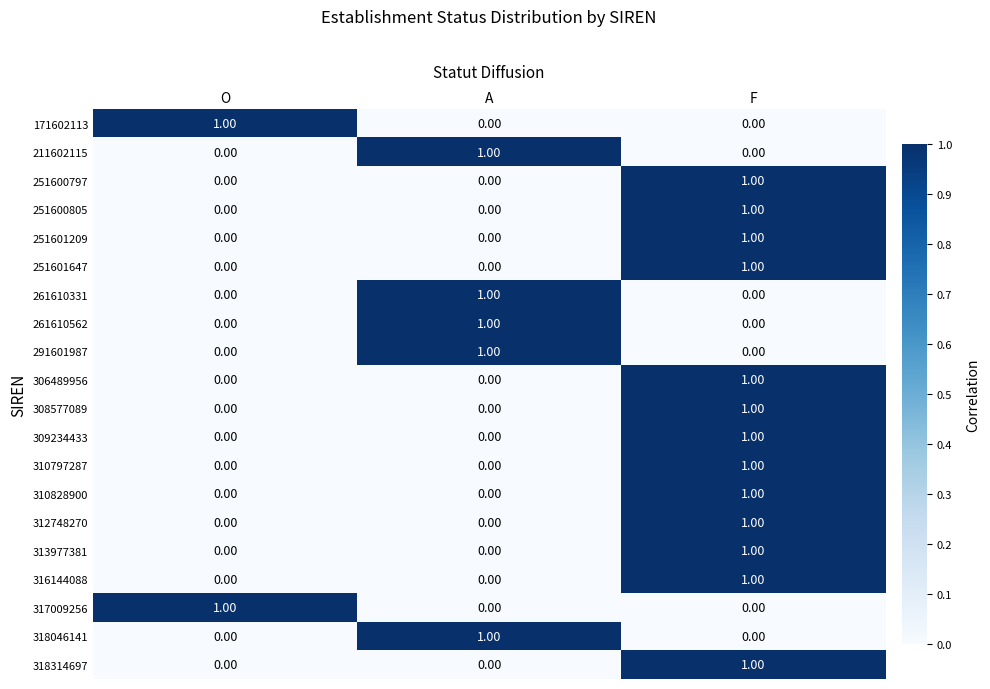

At which category is the sum across all series the highest?

F